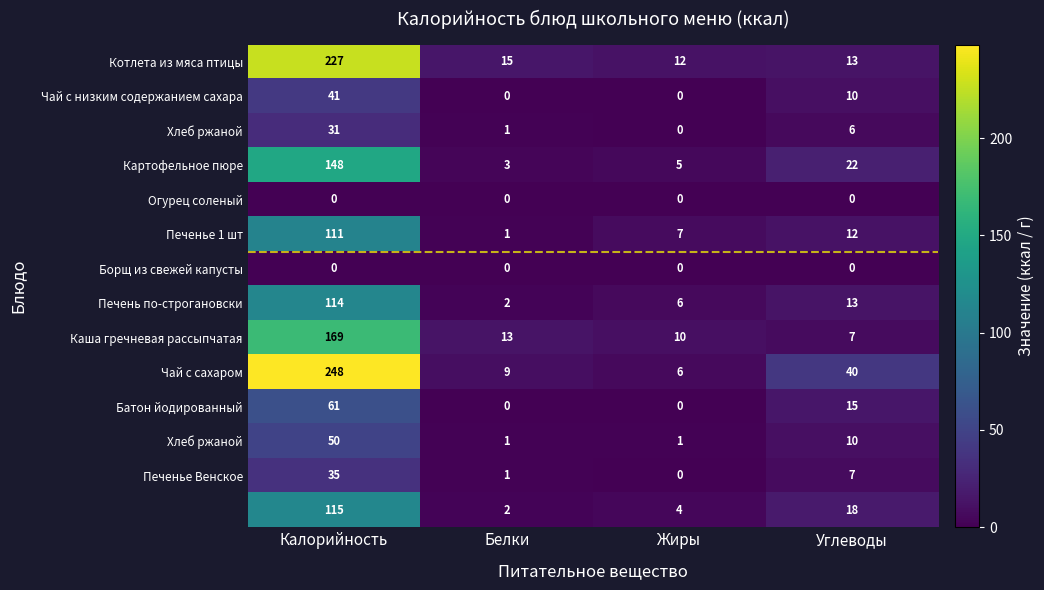

What is the difference between the highest and lowest values at Углеводы?

40